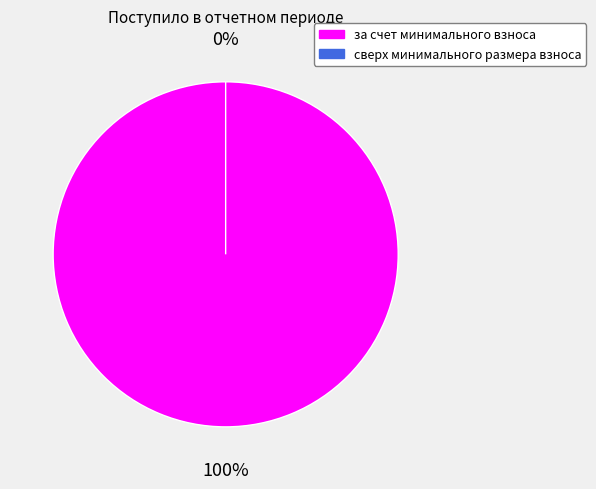

Combined, do за счет минимального взноса and сверх минимального размера взноса account for over 50%?

Yes